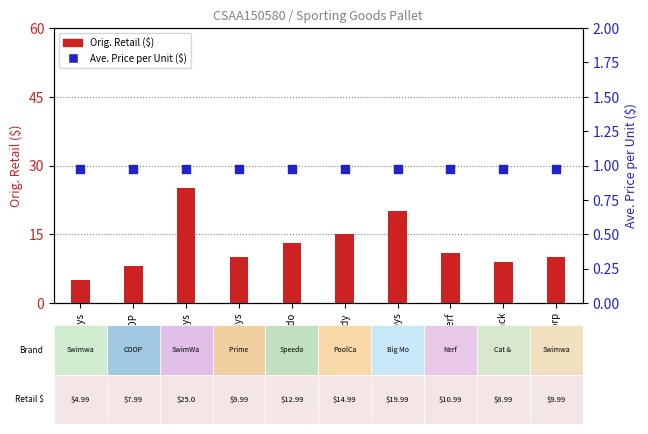

Which series reaches the minimum Y coordinate?

Ave. Price per Unit